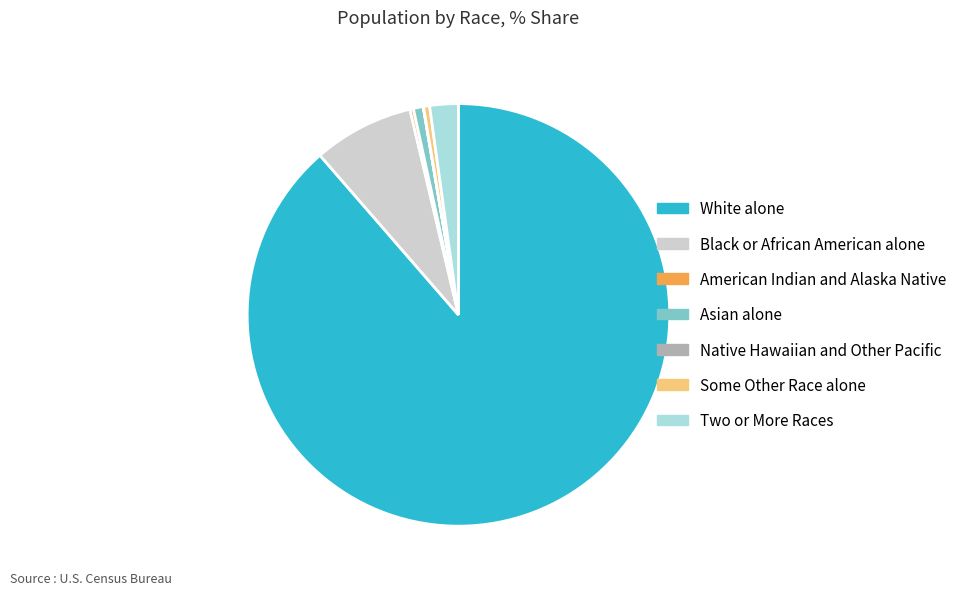

Between Black or African American alone and White alone, which is larger?

White alone